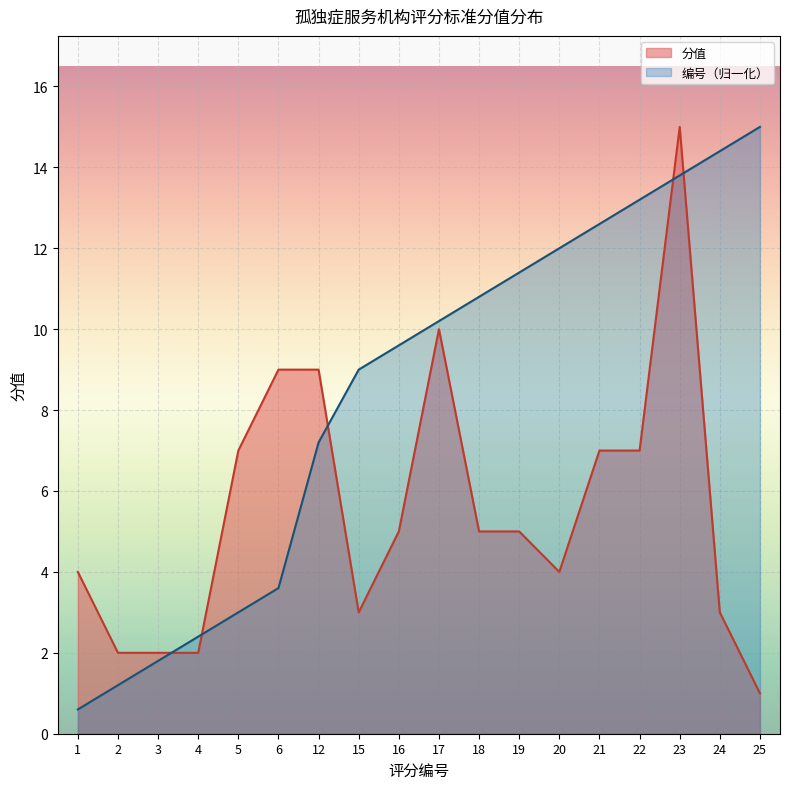

Which series has the largest total across all categories?

编号（归一化）